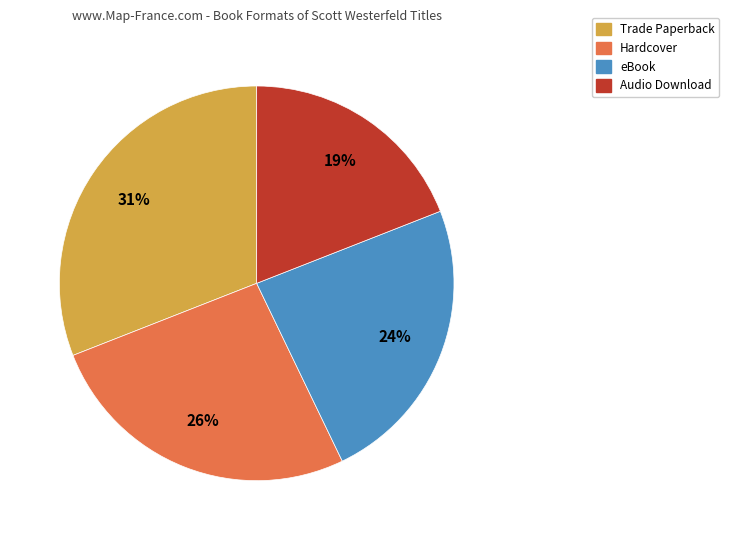

Is there a majority slice in this chart?

No